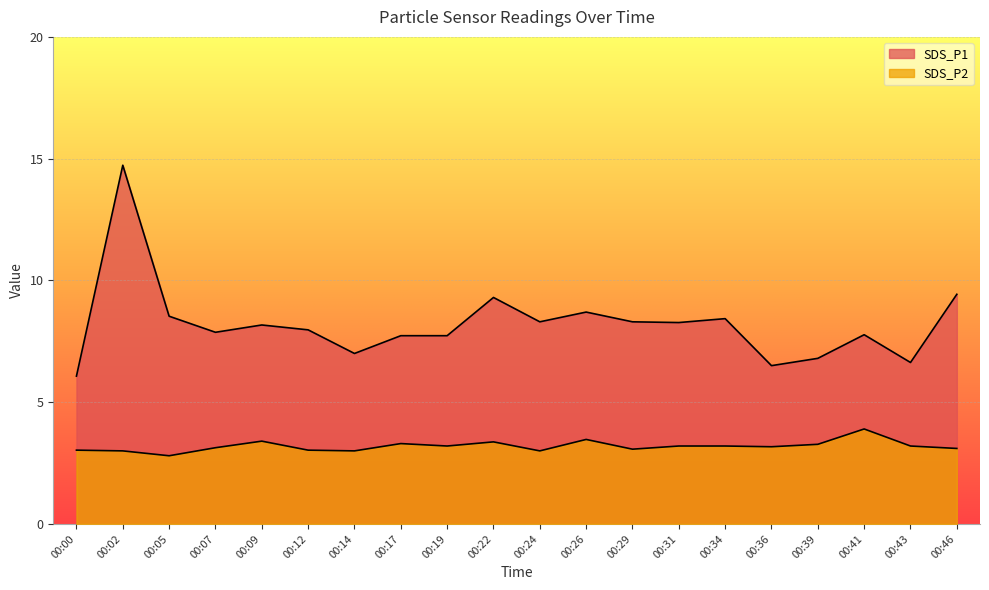

Is it true that SDS_P2 equals 4.5 at 00:19?

False